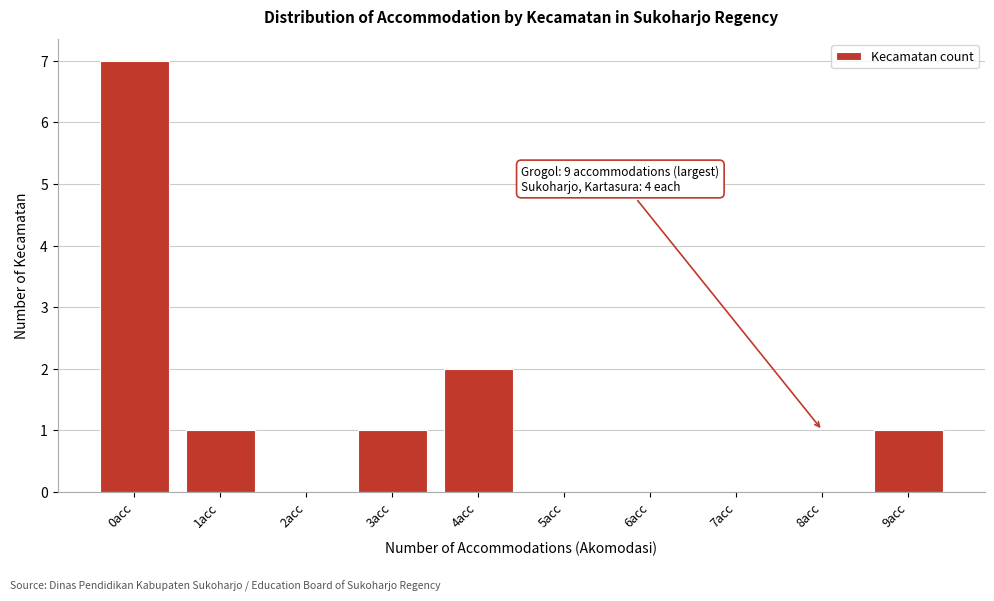

Reading right to left, what are all the values shown in this chart?

9acc=1	8acc=0	7acc=0	6acc=0	5acc=0	4acc=2	3acc=1	2acc=0	1acc=1	0acc=7